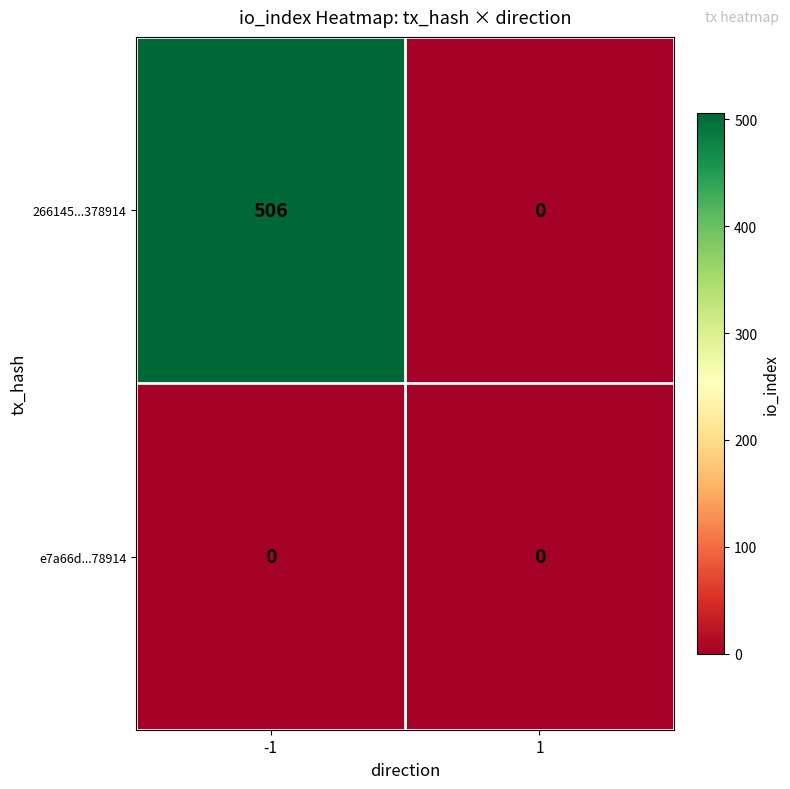

At which category is the sum across all series the highest?

-1